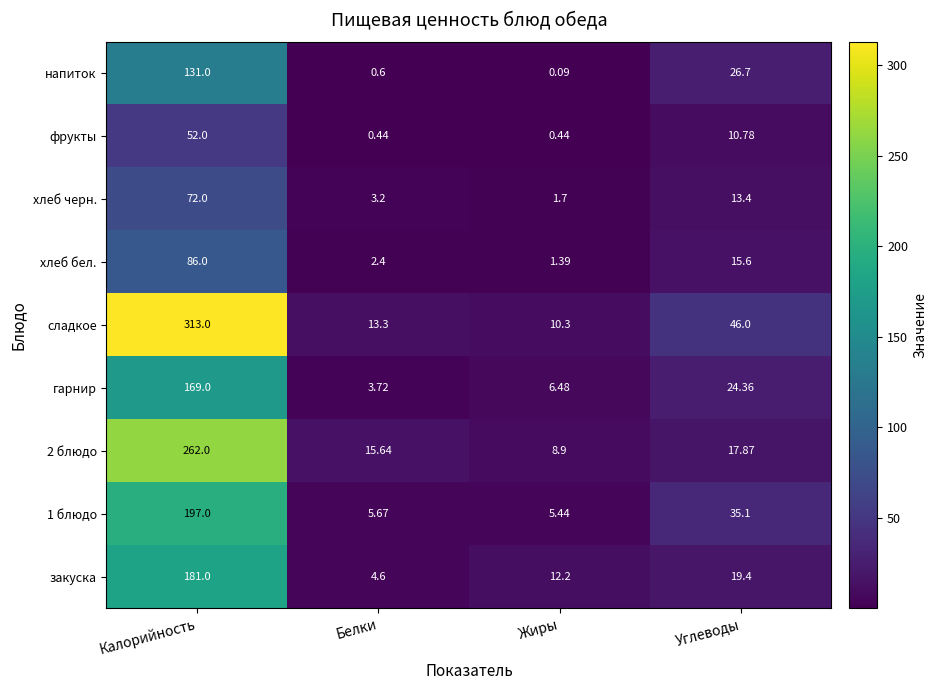

At which label does хлеб бел. reach its minimum?

Жиры